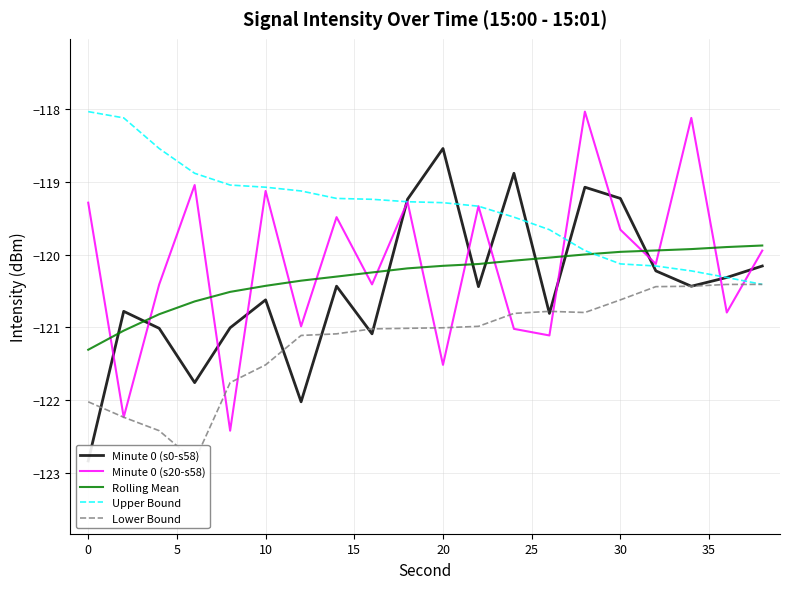

Reading left to right, list all the values displayed in this chart.

Minute 0 (s0-s58): -122.8	-120.8	-121.0	-121.8	-121.0	-120.6	-122.0	-120.4	-121.1	-119.2	-118.5	-120.4	-118.9	-120.8	-119.1	-119.2	-120.2	-120.4	-120.3	-120.2
Minute 0 (s20-s58): -119.3	-122.2	-120.4	-119.0	-122.4	-119.1	-121.0	-119.5	-120.4	-119.3	-121.5	-119.3	-121.0	-121.1	-118.0	-119.7	-120.1	-118.1	-120.8	-119.9
Rolling Mean: -121.3	-121.0	-120.8	-120.6	-120.5	-120.4	-120.4	-120.3	-120.2	-120.2	-120.2	-120.1	-120.1	-120.0	-120.0	-120.0	-119.9	-119.9	-119.9	-119.9
Upper Bound: -118.0	-118.1	-118.5	-118.9	-119.0	-119.1	-119.1	-119.2	-119.2	-119.3	-119.3	-119.3	-119.5	-119.7	-119.9	-120.1	-120.2	-120.2	-120.3	-120.4
Lower Bound: -122.0	-122.2	-122.4	-122.8	-121.8	-121.5	-121.1	-121.1	-121.0	-121.0	-121.0	-121.0	-120.8	-120.8	-120.8	-120.6	-120.4	-120.4	-120.4	-120.4